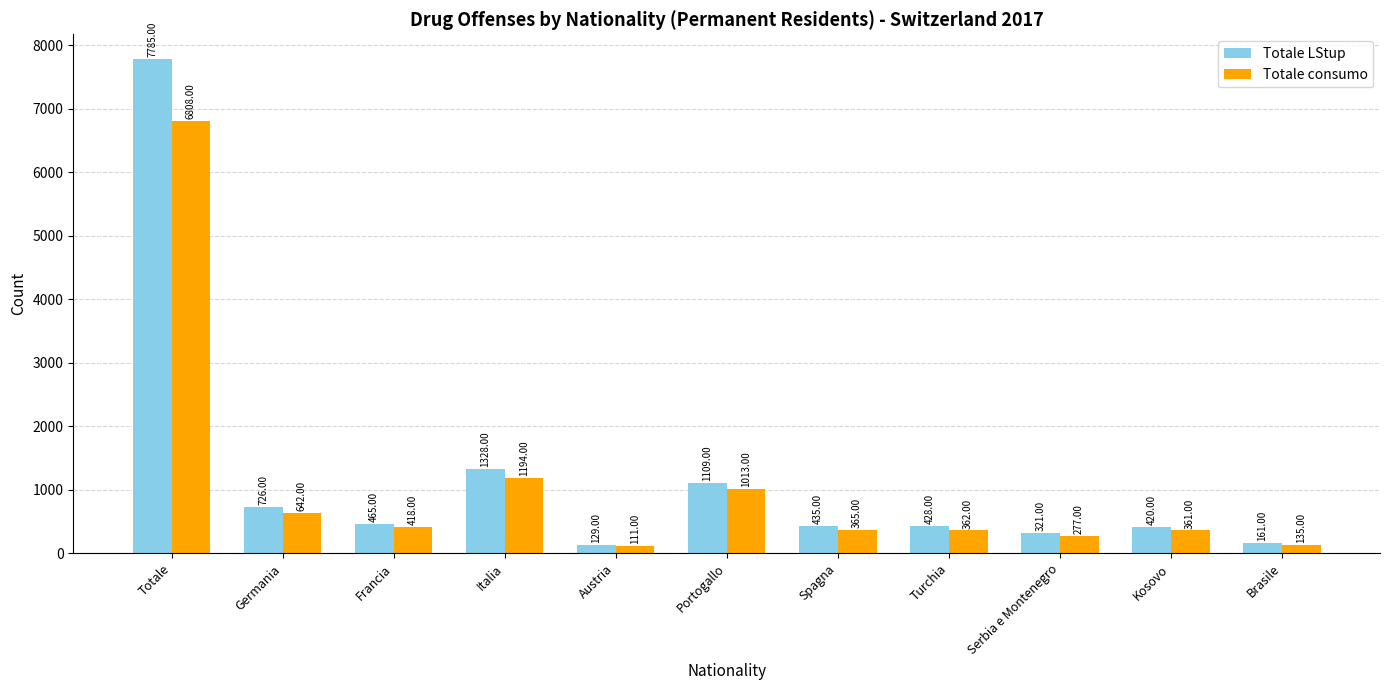

What are all the series names shown in the legend?

Totale LStup, Totale consumo